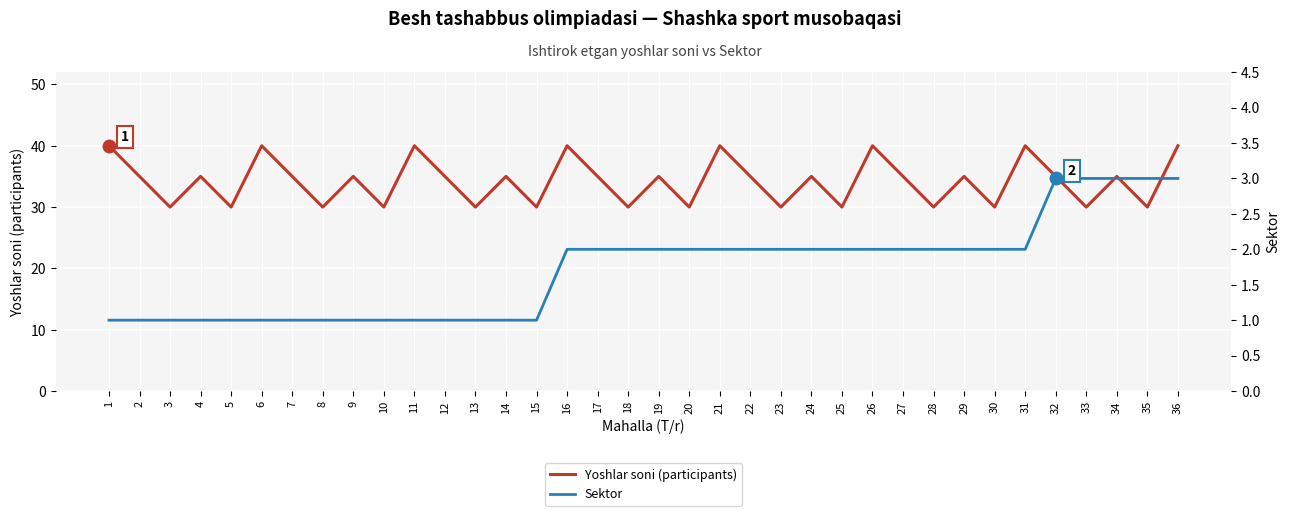

What is the value of the Sektor point at the 12th from the left?

1